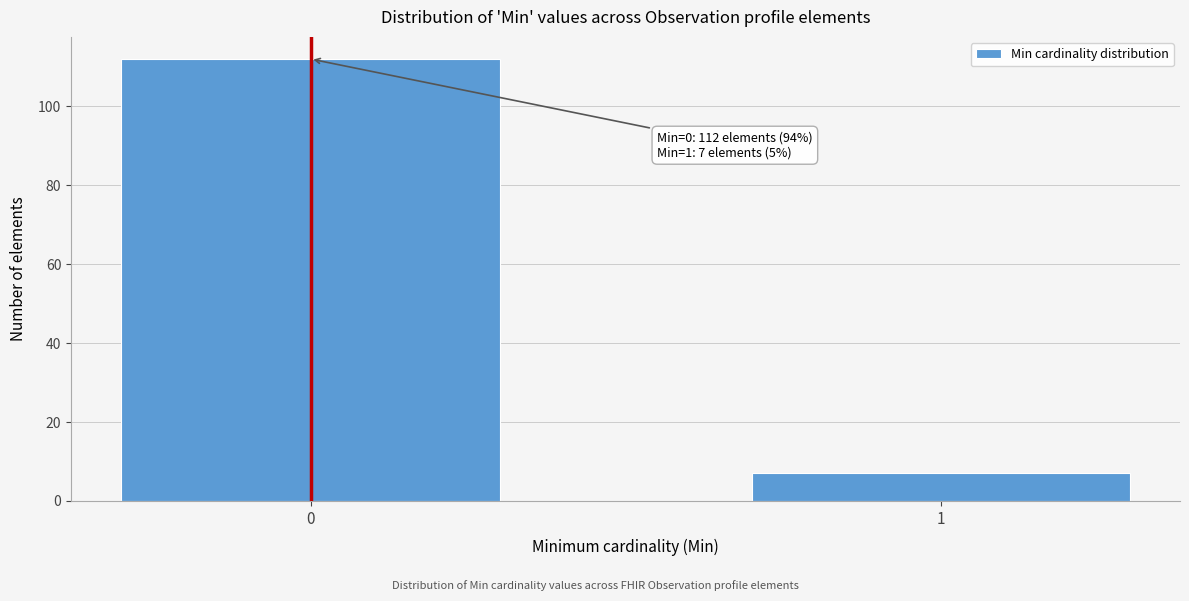

Reading right to left, extract all data points from this chart.

1=7	0=112